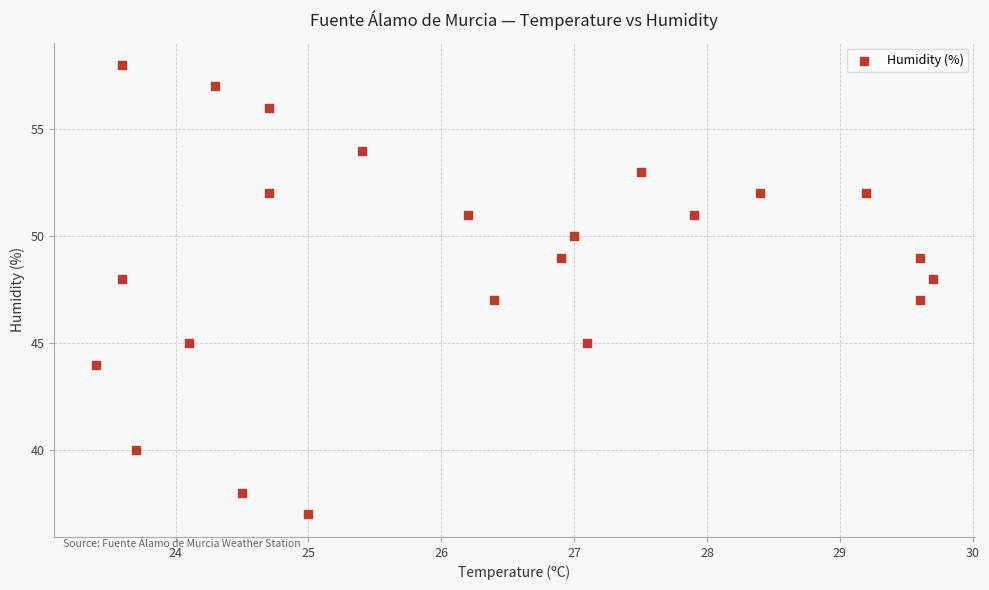

What is the range of Y values (max minus min)?

21